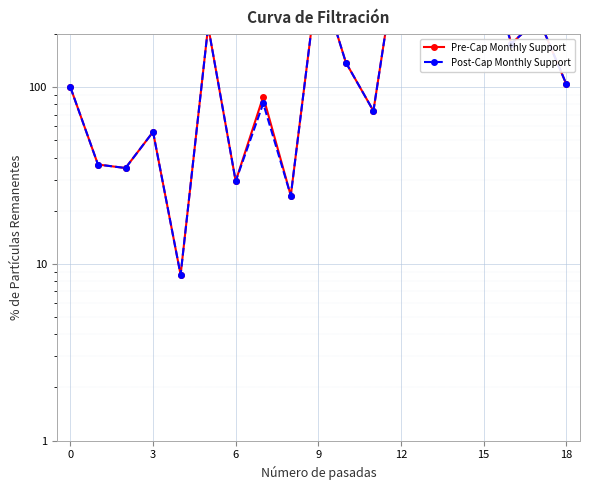

What is the highest value of the Pre-Cap Monthly Support series?

765.6